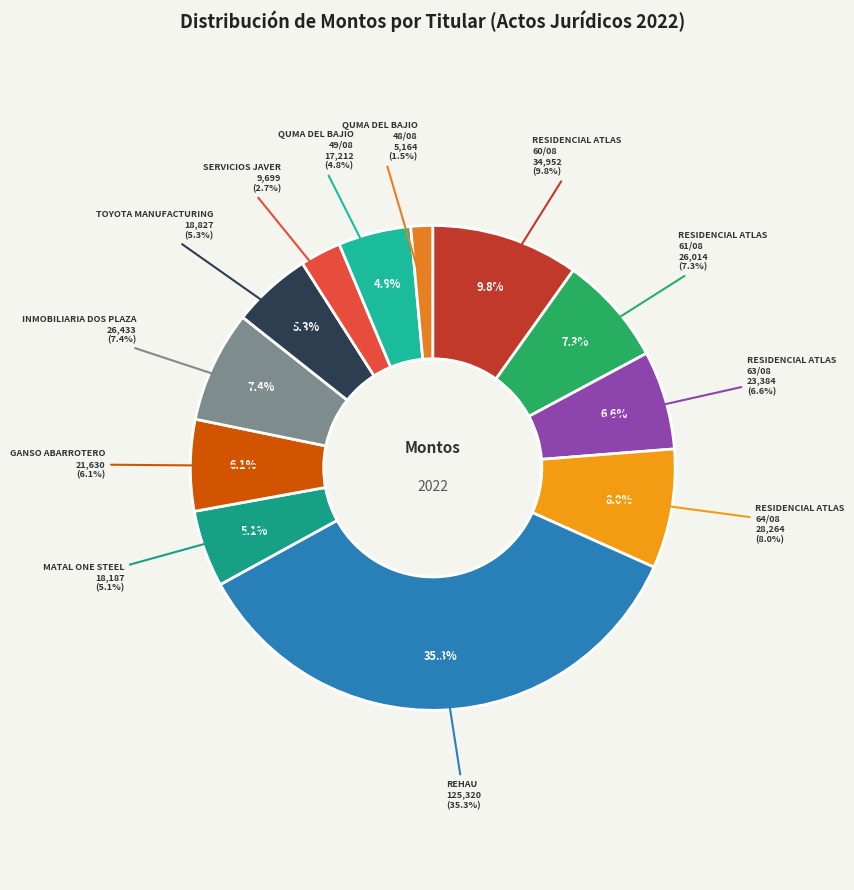

How many slices are in this pie chart?

12